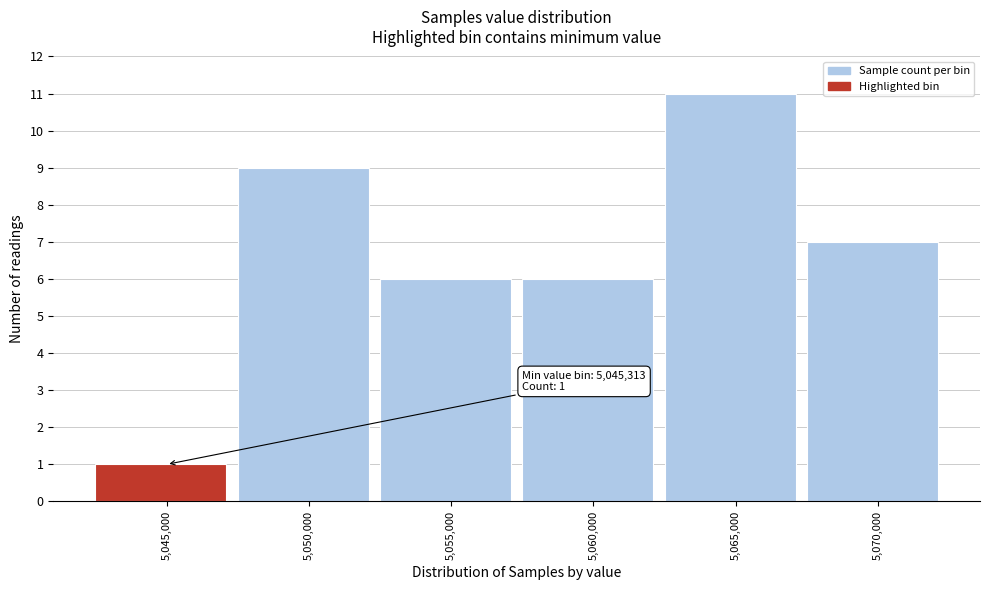

Reading right to left, transcribe all the data shown in this chart.

7	11	6	6	9	1